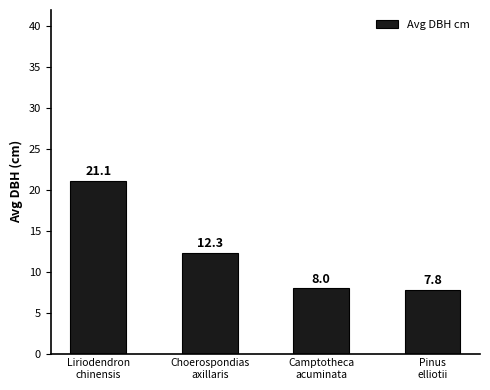

How many bars are there in total?

4